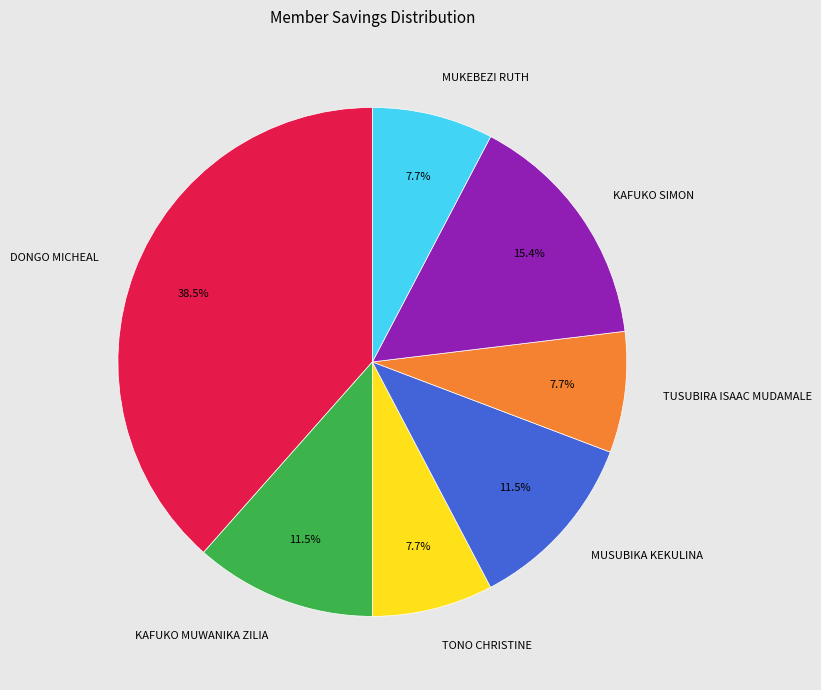

The KAFUKO MUWANIKA ZILIA slice represents 22% of the pie. True or false?

False